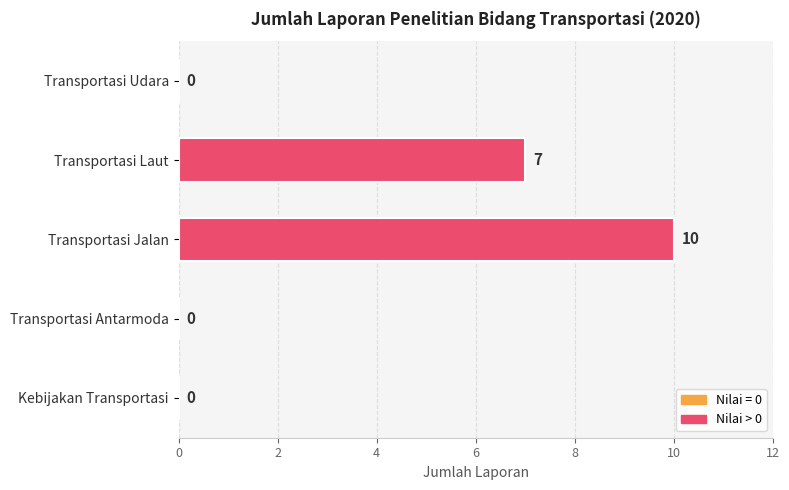

Reading bottom to top, what are all the values shown in this chart?

Kebijakan Transportasi=0	Transportasi Antarmoda=0	Transportasi Jalan=10	Transportasi Laut=7	Transportasi Udara=0